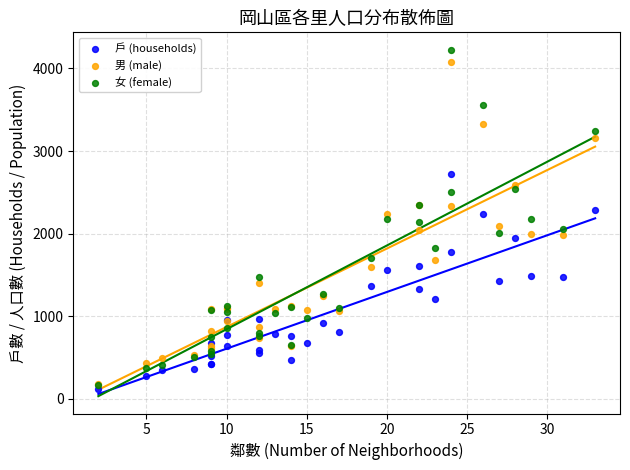

Which series reaches the maximum Y coordinate?

女 (female)